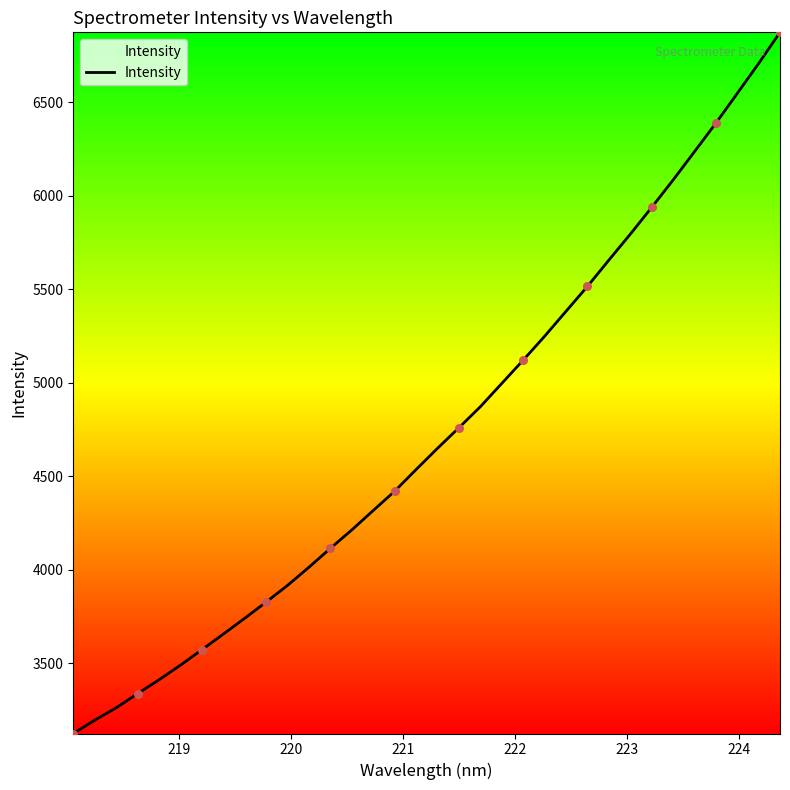

What is the smallest value displayed?

3125.5